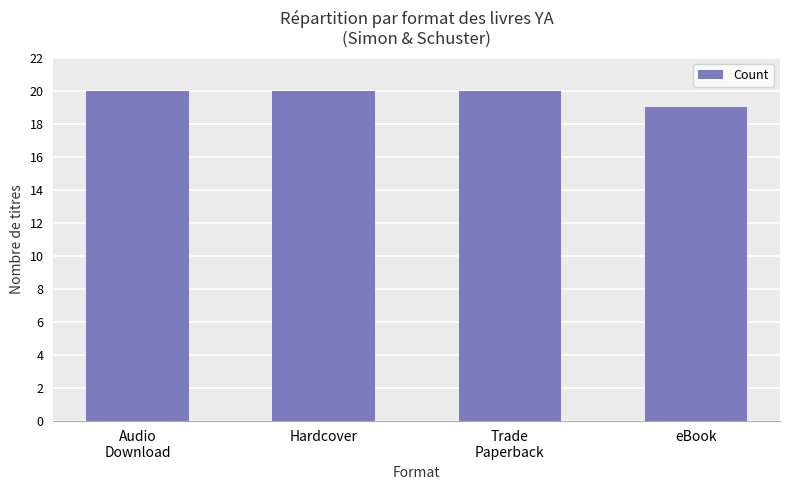

Reading right to left, transcribe all the data shown in this chart.

19	20	20	20